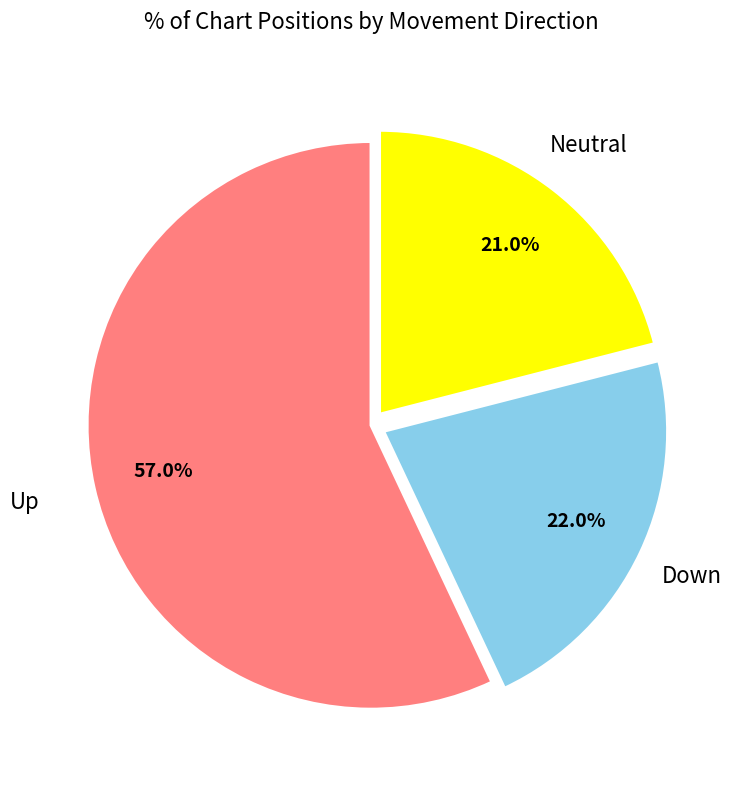

Which category has the smallest portion of the pie?

Neutral